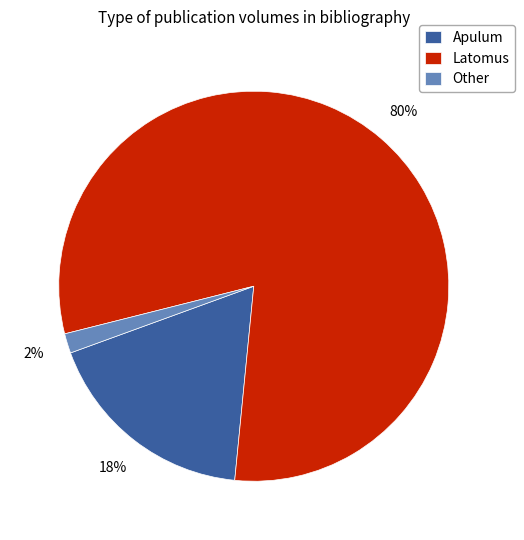

What is the smallest slice in the pie chart?

Other